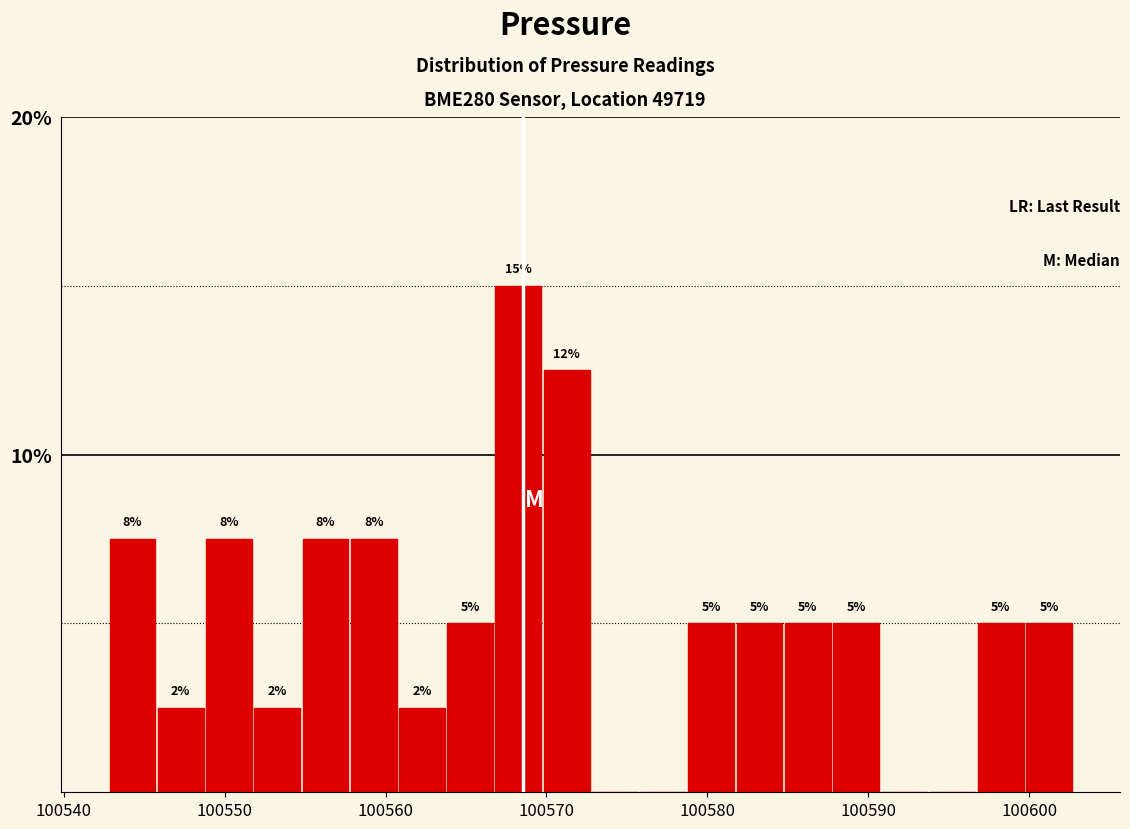

Around what value on the x-axis is the tallest bar? Give the approximate position of its centre, as read against the axis.

100568